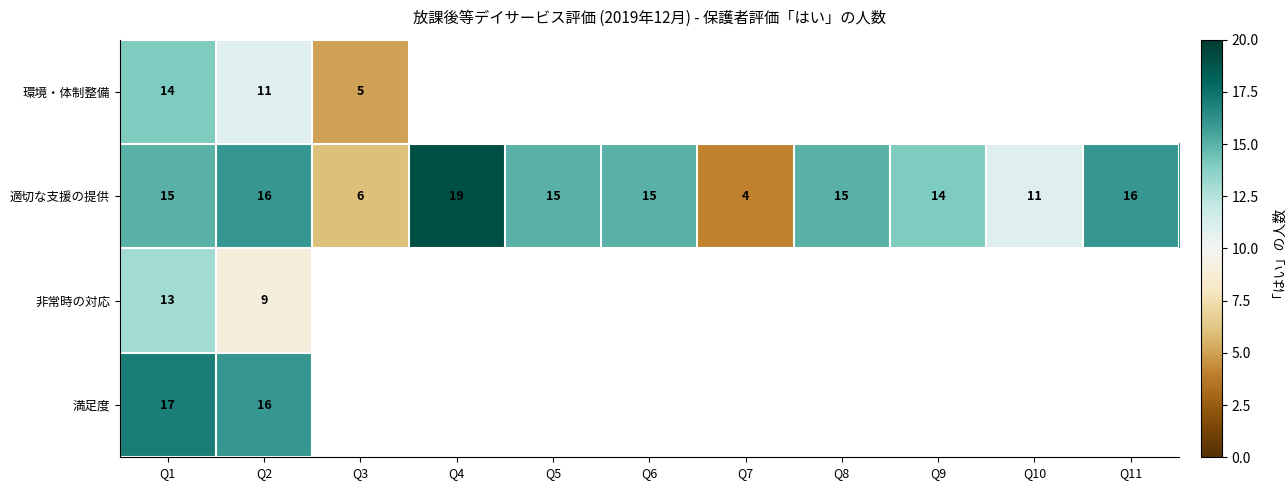

Is it true that 非常時の対応 equals 20 at Q1?

False